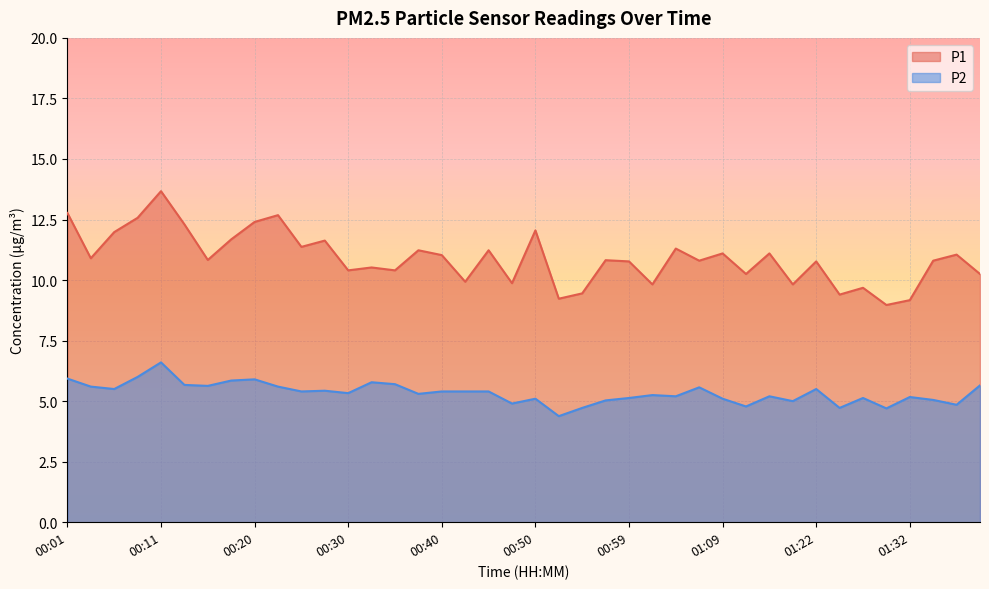

How many lines are shown in the chart?

2